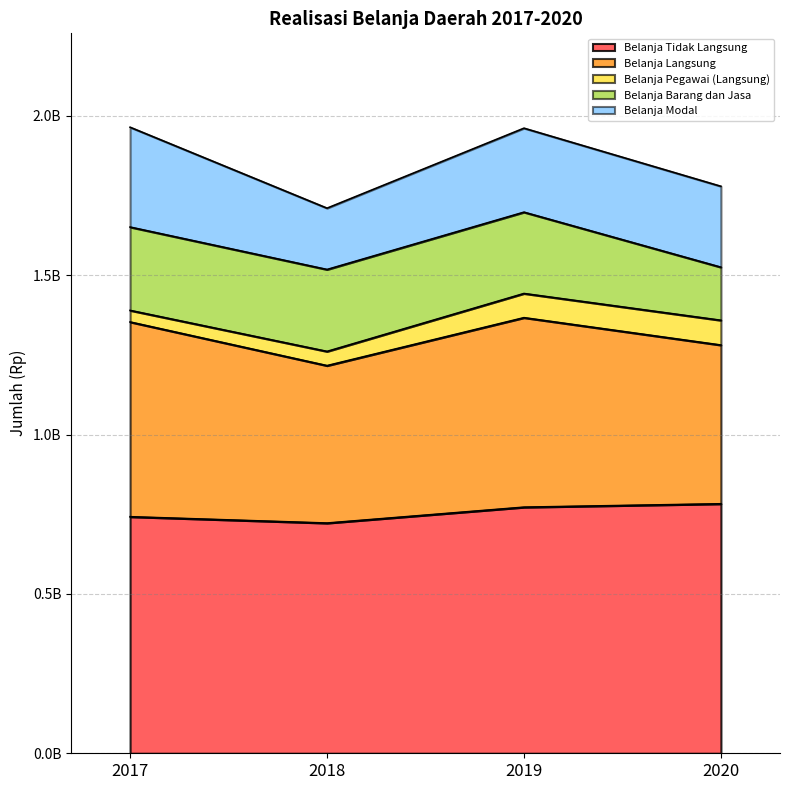

What is the total value across all series at 2017?

1964287163